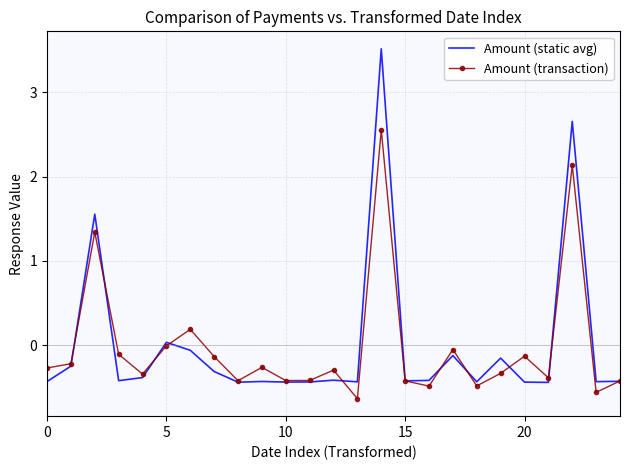

What is the highest value of the Amount (static avg) series?

3.5